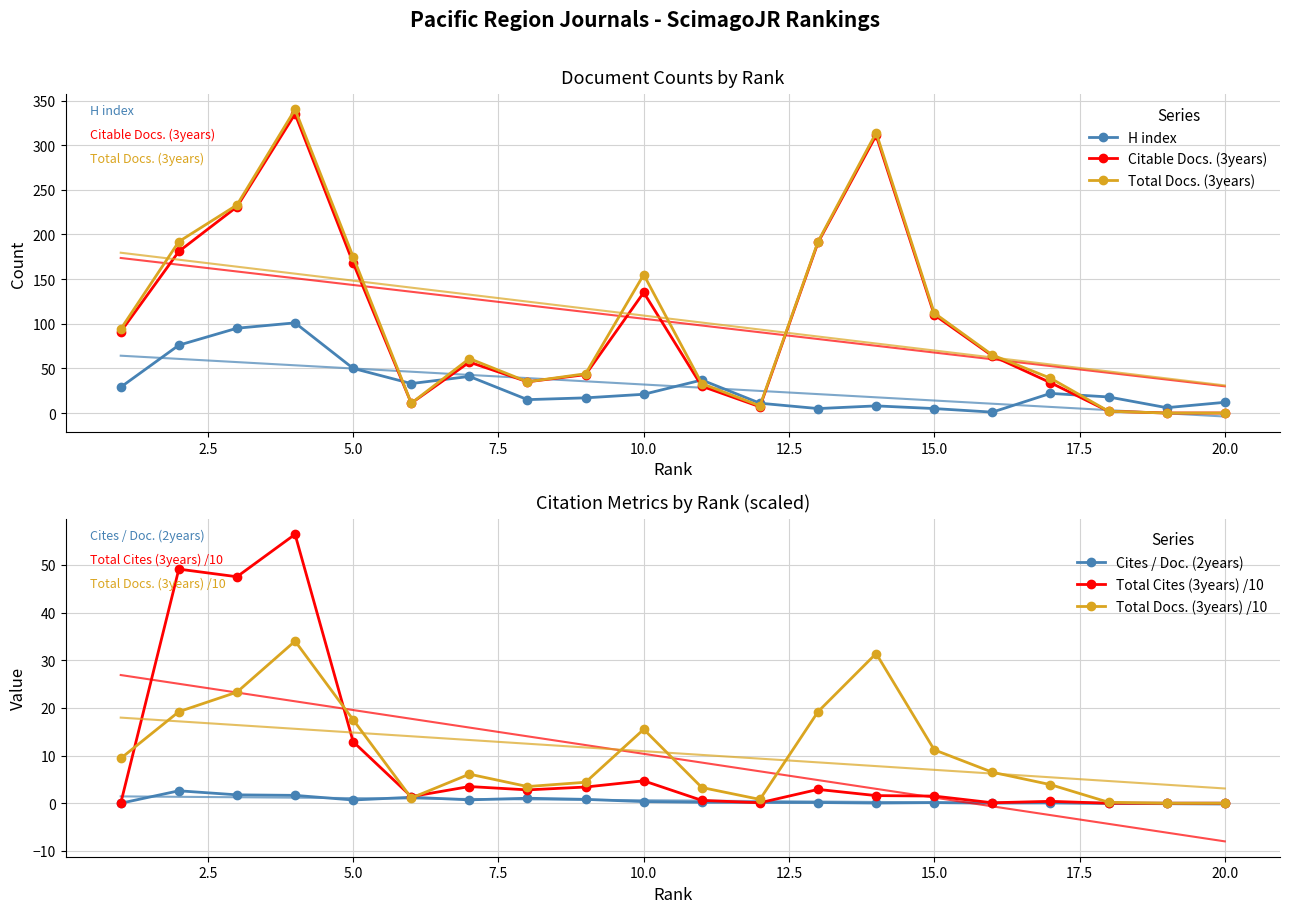

True or false: H index and Cites / Doc. (2years) intersect in this chart.

False